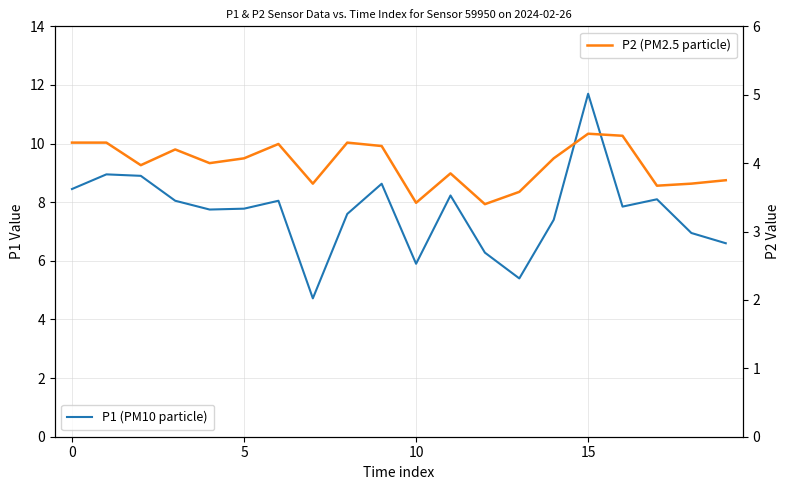

Reading left to right, list all the values displayed in this chart.

P1 (PM10 particle): 8.4	8.9	8.9	8.1	7.8	7.8	8.1	4.7	7.6	8.6	5.9	8.2	6.3	5.4	7.4	11.7	7.8	8.1	7.0	6.6
P2 (PM2.5 particle): 4.3	4.3	4.0	4.2	4.0	4.1	4.3	3.7	4.3	4.2	3.4	3.9	3.4	3.6	4.1	4.4	4.4	3.7	3.7	3.8